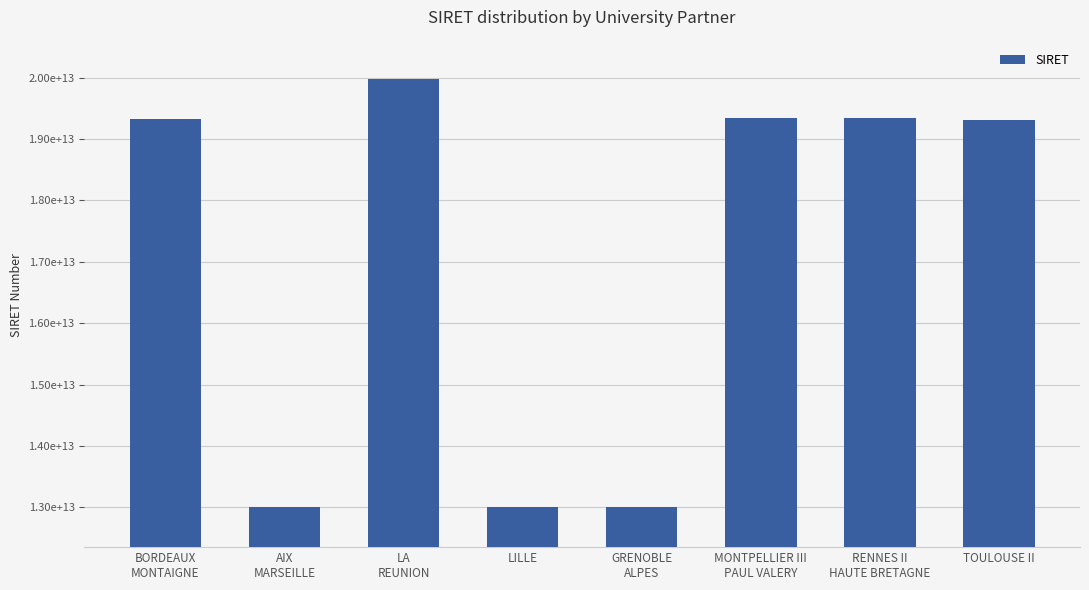

Rank the categories by value from lowest to highest.

AIX
MARSEILLE, GRENOBLE
ALPES, LILLE, TOULOUSE II, BORDEAUX
MONTAIGNE, MONTPELLIER III
PAUL VALERY, RENNES II
HAUTE BRETAGNE, LA
REUNION